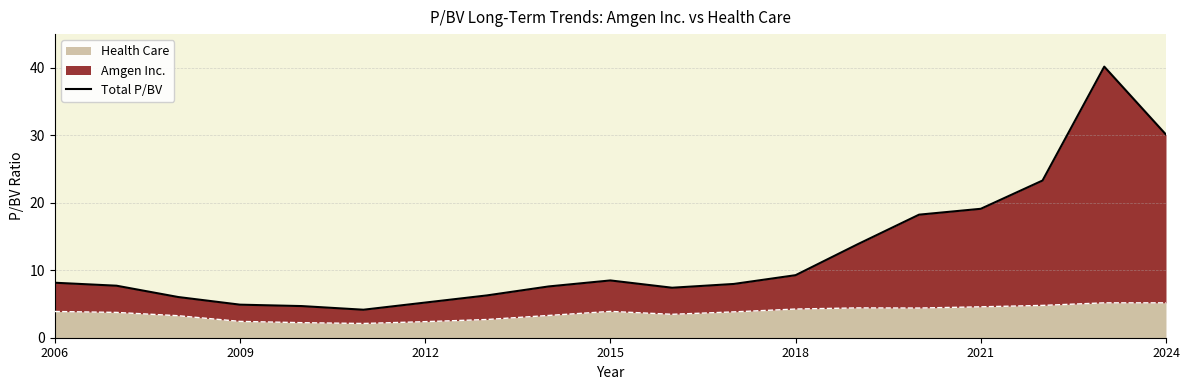

Approximately how many times larger is the value at 13 compared to 7?

2.2